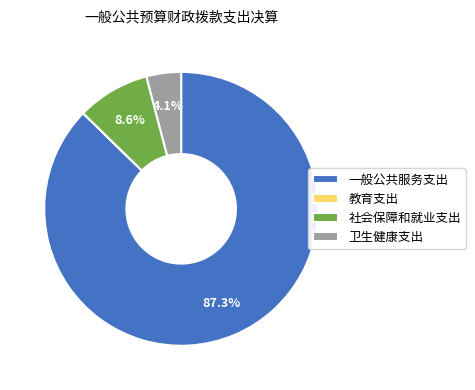

What is the largest slice in the pie chart?

一般公共服务支出